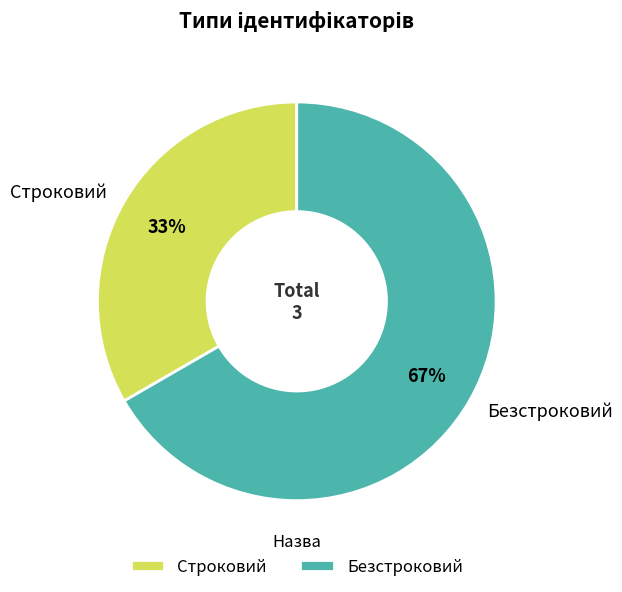

The Безстроковий slice represents 56% of the pie. True or false?

False